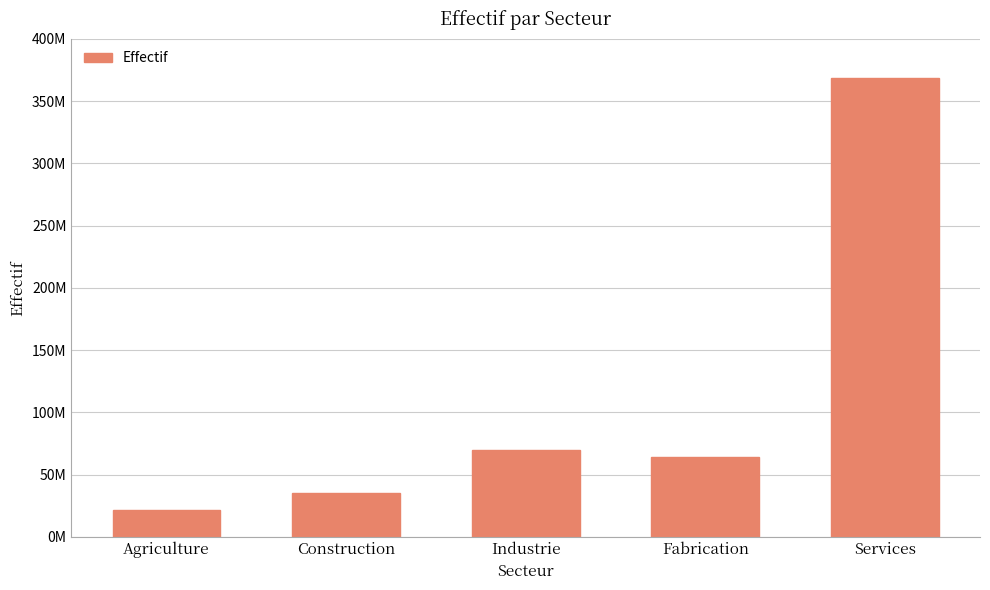

Rank the categories by value from highest to lowest.

Services, Industrie, Fabrication, Construction, Agriculture